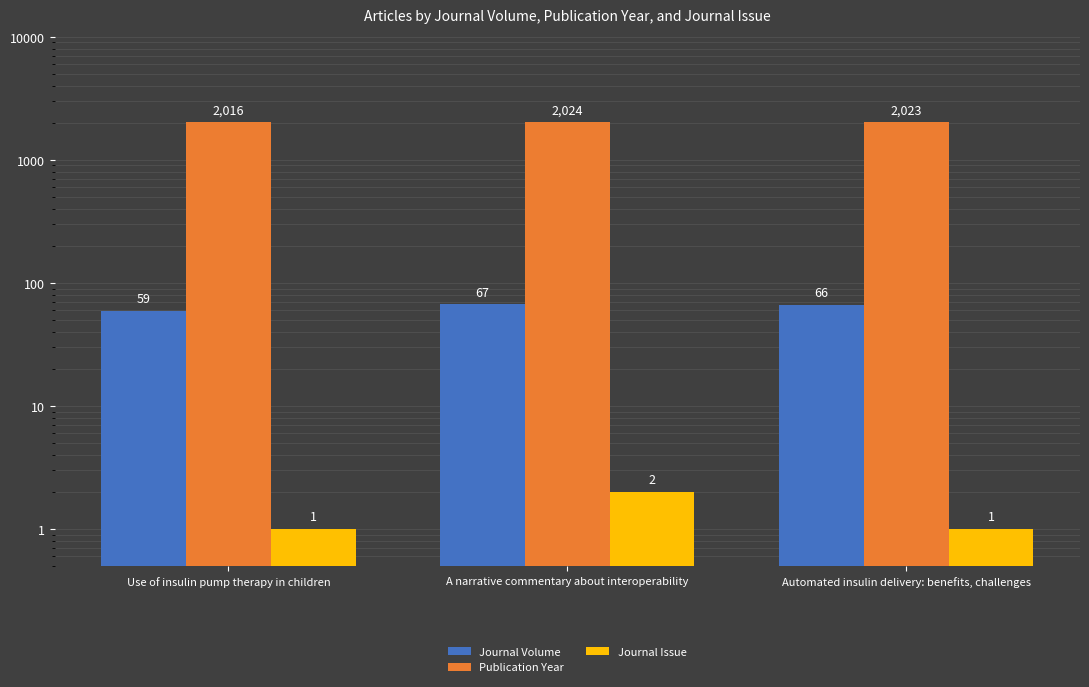

Reading left to right, list all the values displayed in this chart.

Journal Volume: 59	67	66
Publication Year: 2016	2024	2023
Journal Issue: 1	2	1